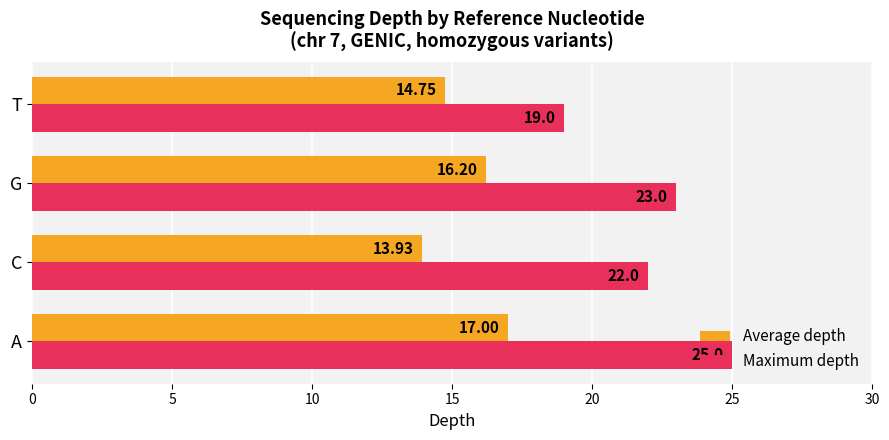

At which label is Maximum depth closest to 22?

C